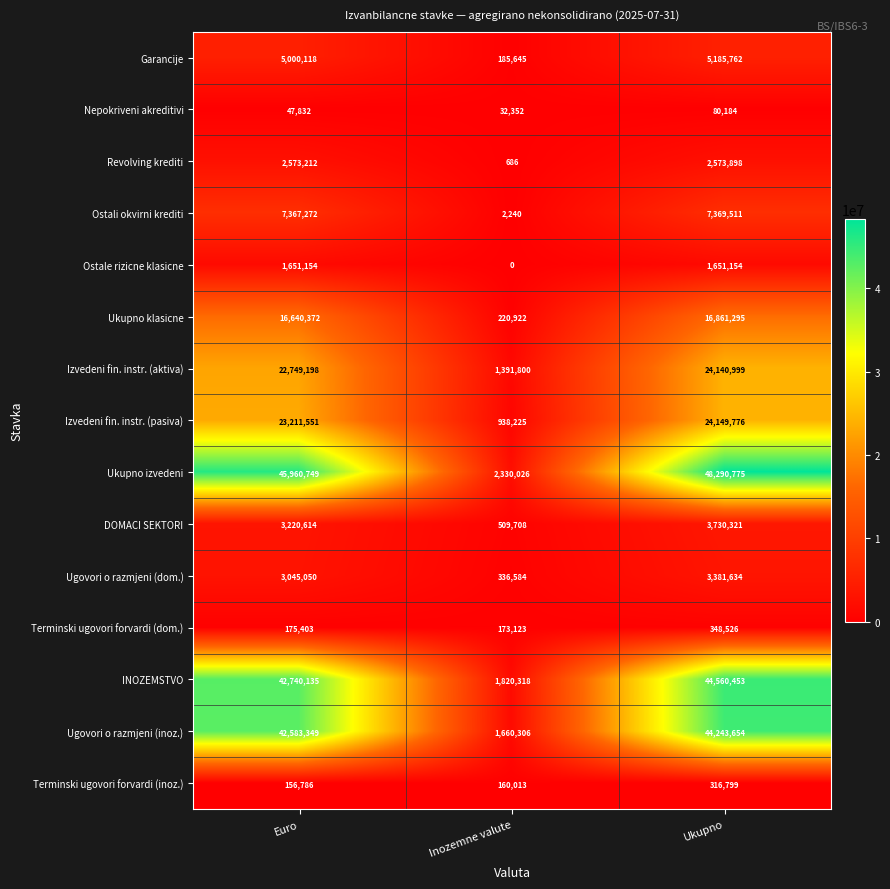

The value of Ostali okvirni krediti at Ukupno is 10933855. True or false?

False